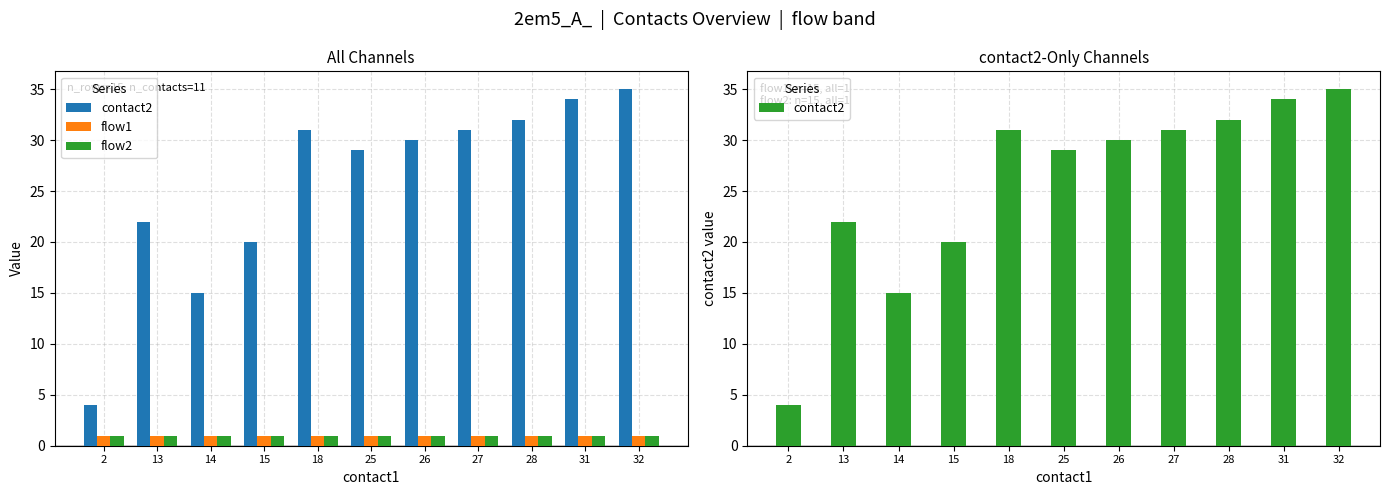

What is the value of the flow1 bar at the 2nd from the left?

1